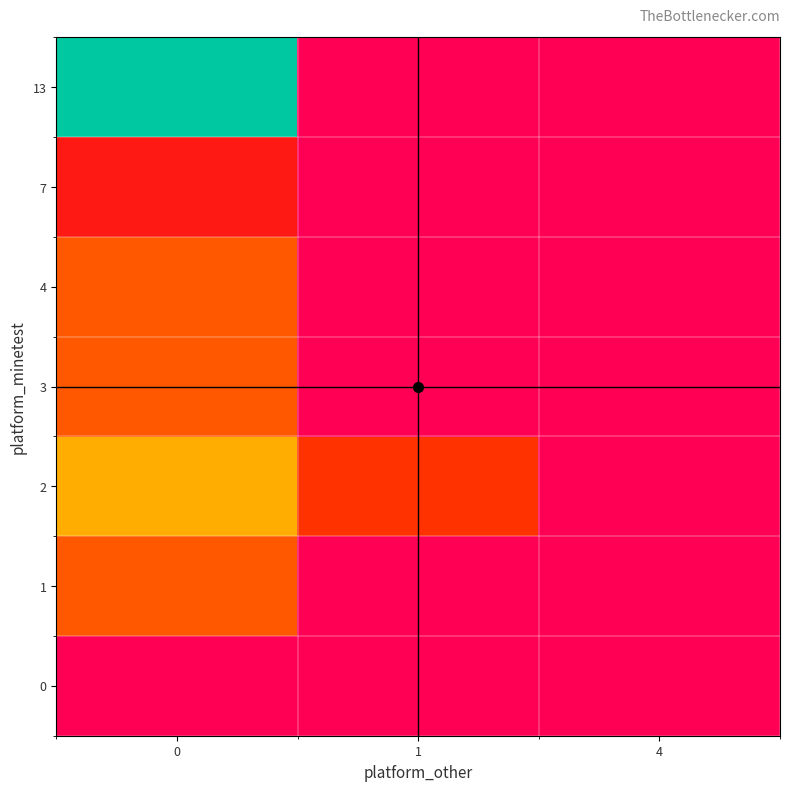

How many distinct data groups are displayed?

7